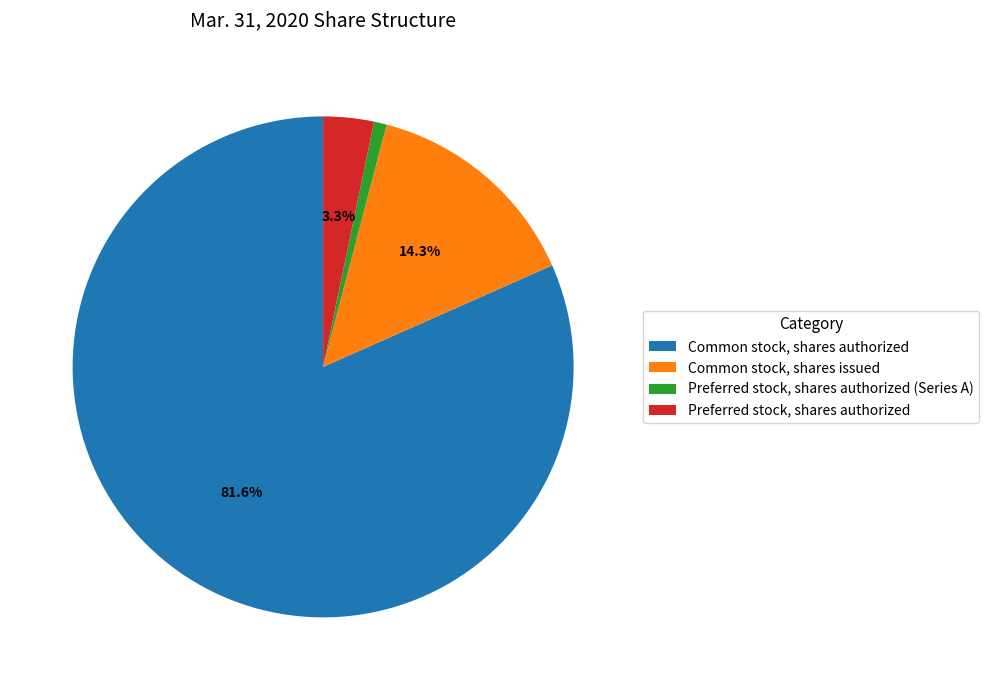

What percentage is NOT represented by Preferred stock, shares authorized?

96.7%